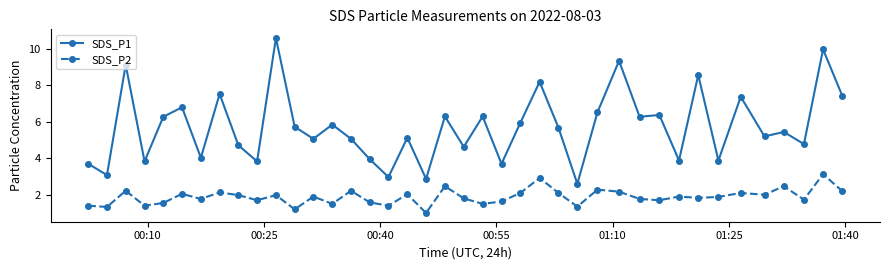

What is the difference between the second highest and minimum values in the SDS_P1 series?

7.4